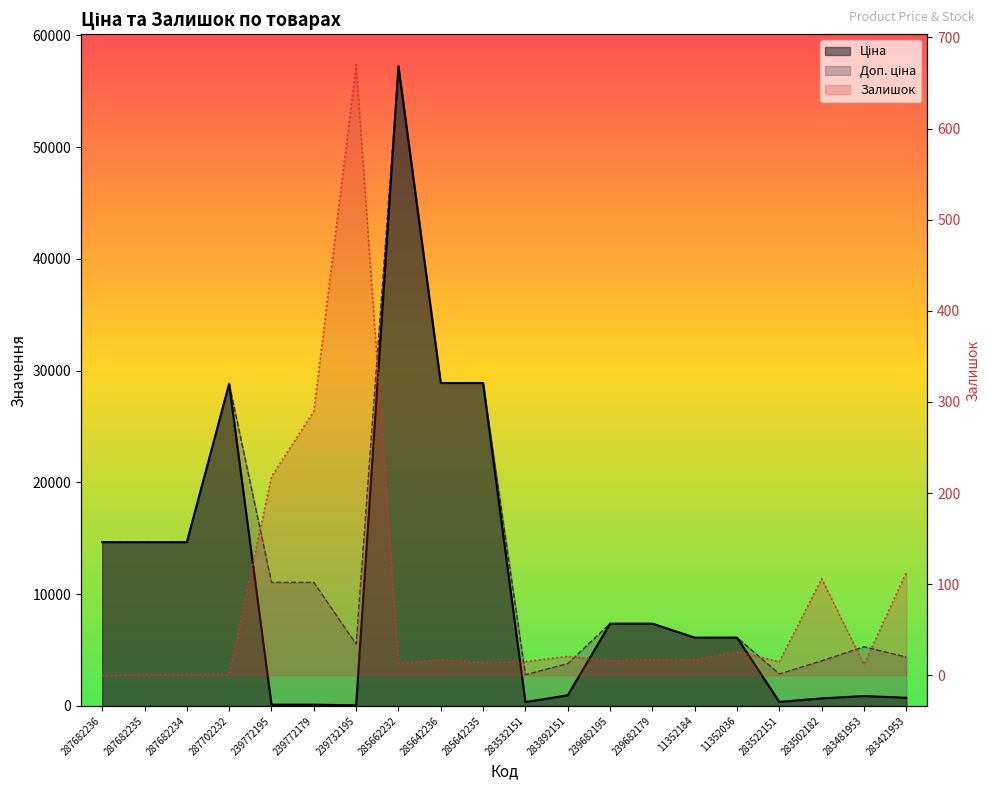

What is the value of the Доп. ціна point at the 11th from the left?

2789.2